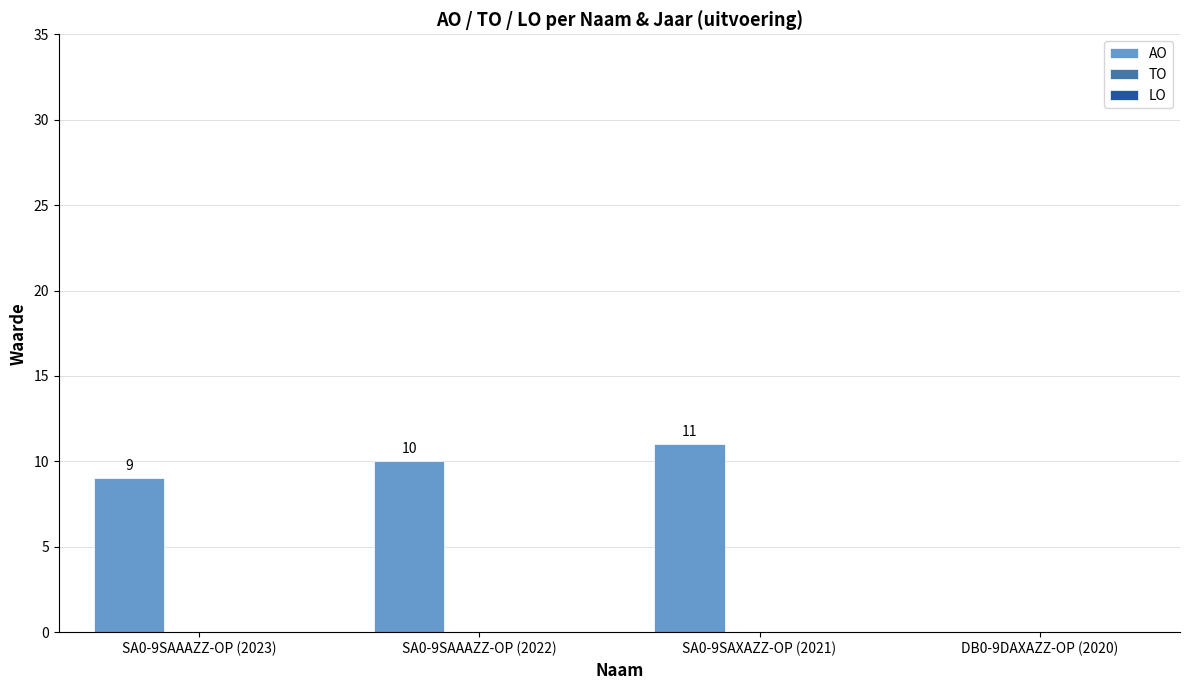

What is the sum of all values?

30